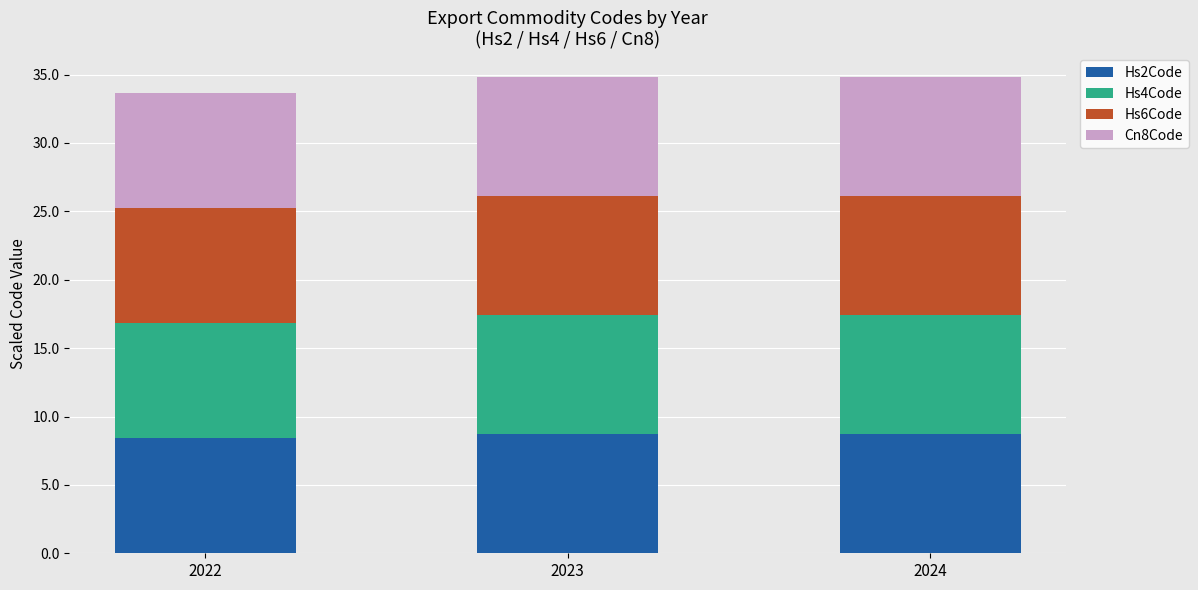

What is the average value of the Hs2Code series?

8.6